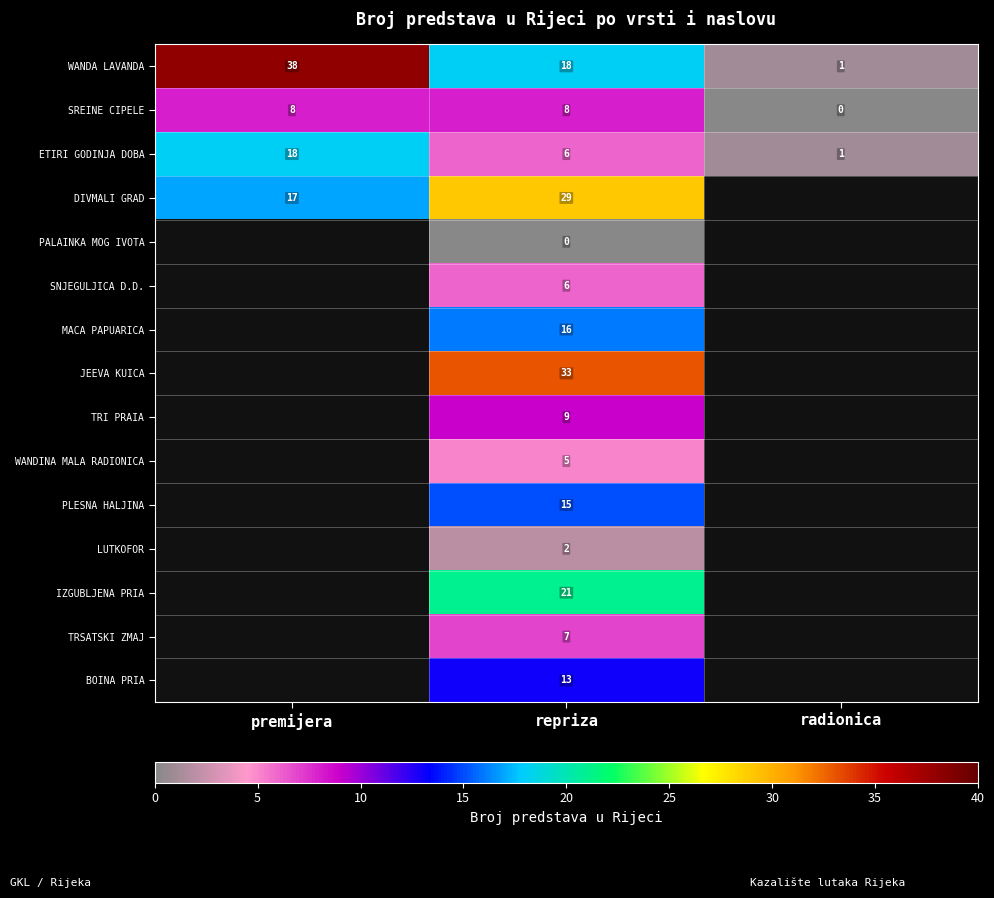

The value of SREINE CIPELE at radionica is -3. True or false?

False